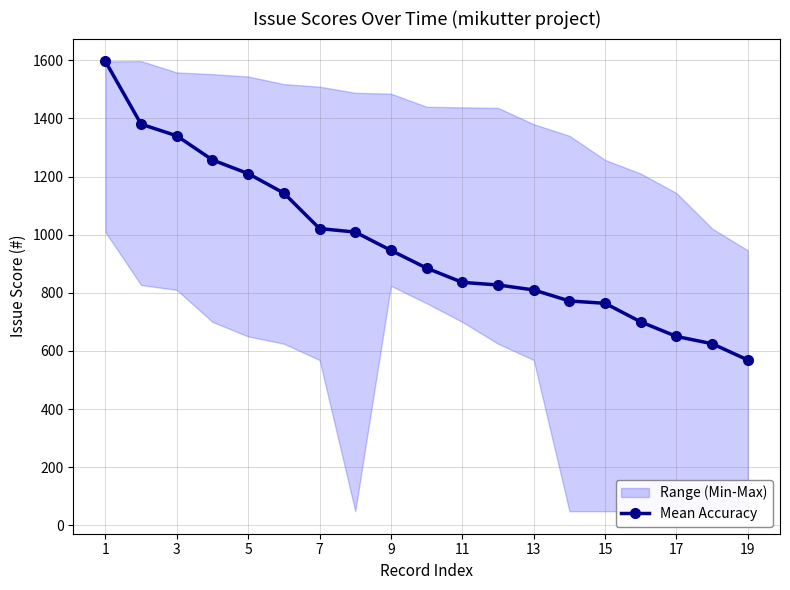

What is the highest value of the Mean Accuracy series?

1596